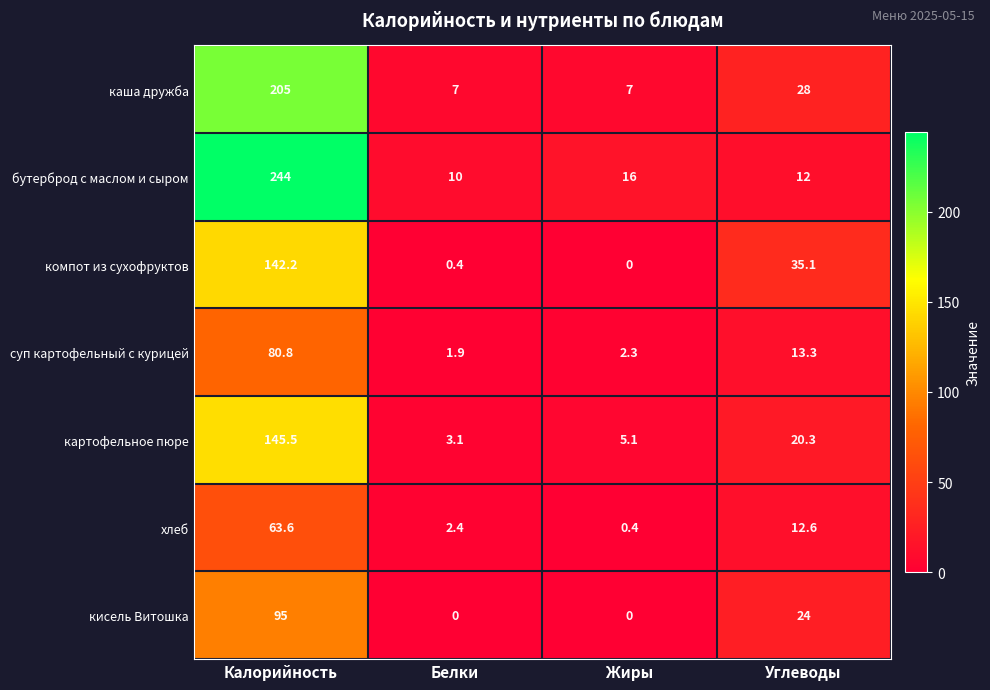

Between Калорийность and Белки, which series saw the biggest shift?

бутерброд с маслом и сыром